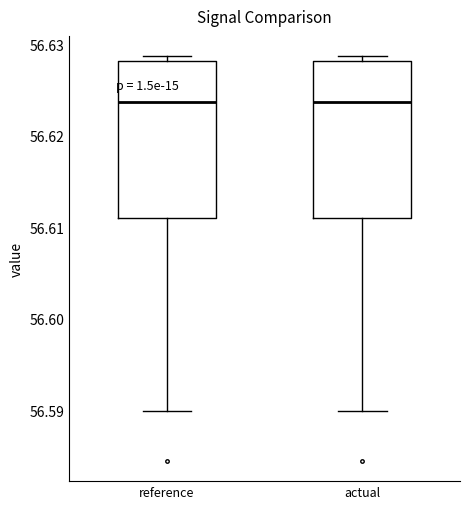

Reading left to right, read every box against the y-axis: the position of its median line, the range the box covers, and the ends of its whiskers. The values are not printed on the chart, so give them approximately, as read against the axis.

reference: median 56.624, box 56.611 to 56.628, whiskers 56.590 to 56.629
actual: median 56.624, box 56.611 to 56.628, whiskers 56.590 to 56.629